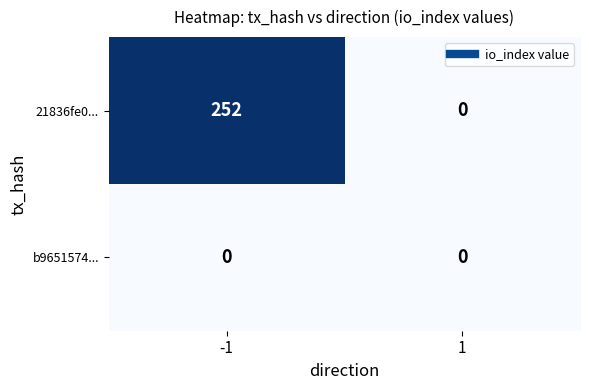

Reading left to right, transcribe all the data shown in this chart.

21836fe0...: 252	0
b9651574...: 0	0